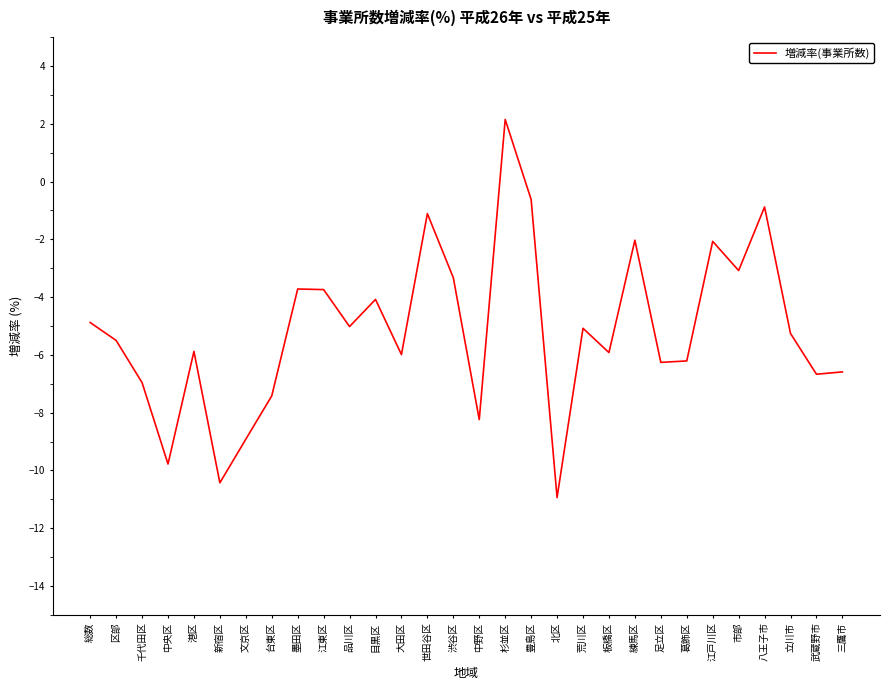

What is the change in value from 大田区 to 板橋区?

+0.1